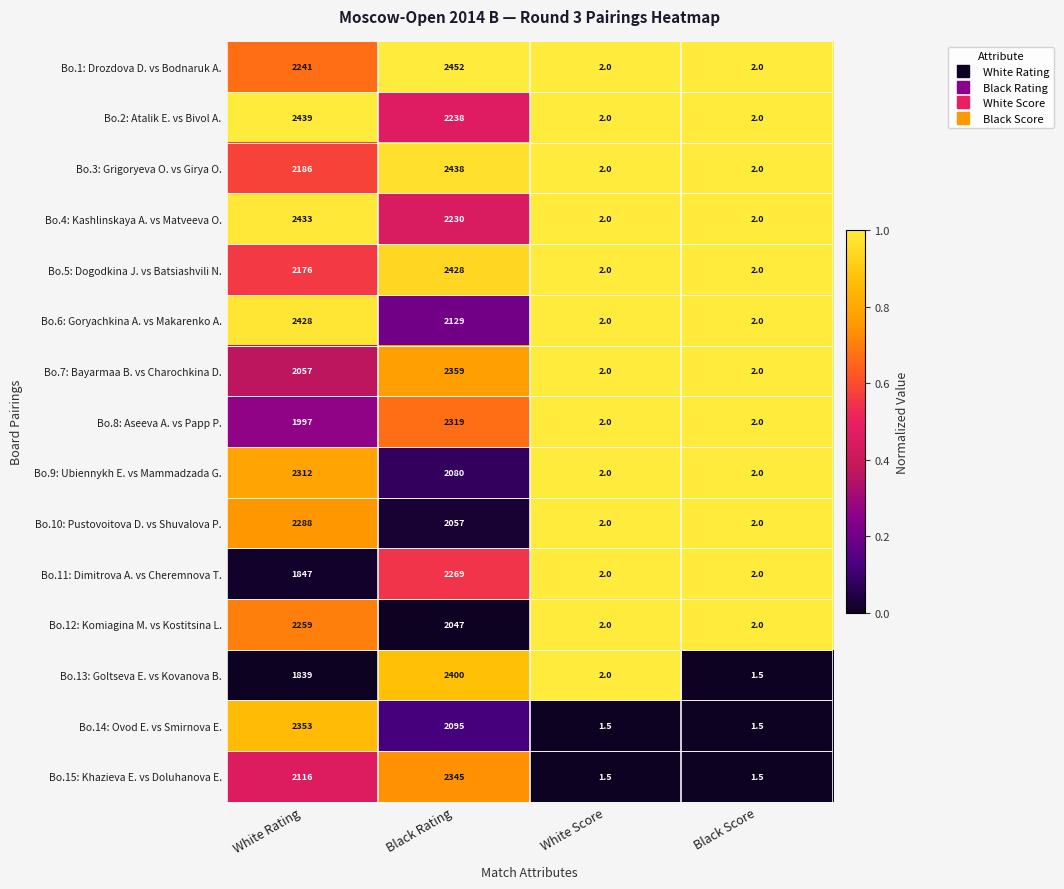

What is the approximate value of Bo.13: Goltseva E. vs Kovanova B. at White Rating?

1839.0